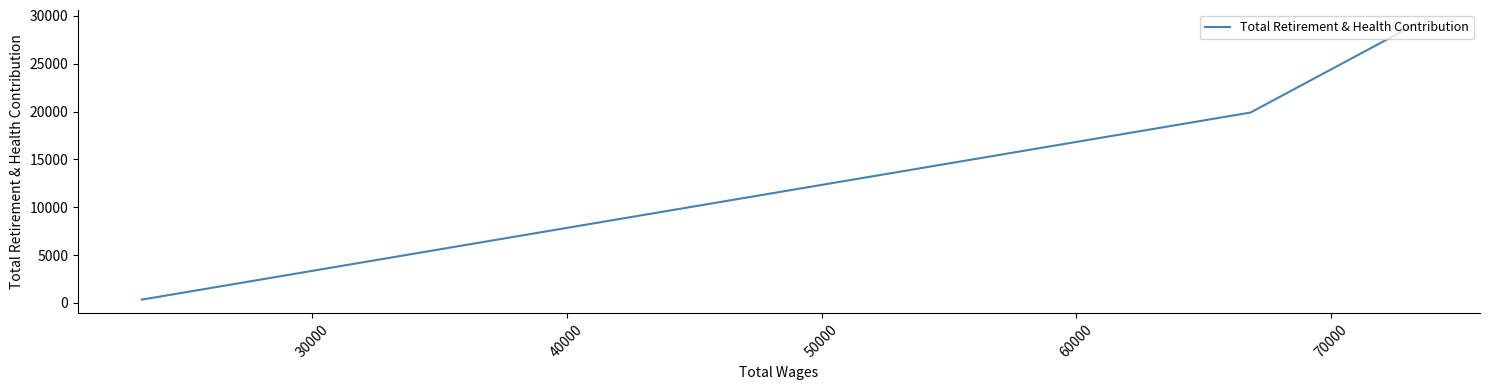

What is the value of the 2nd point from the left?

19897